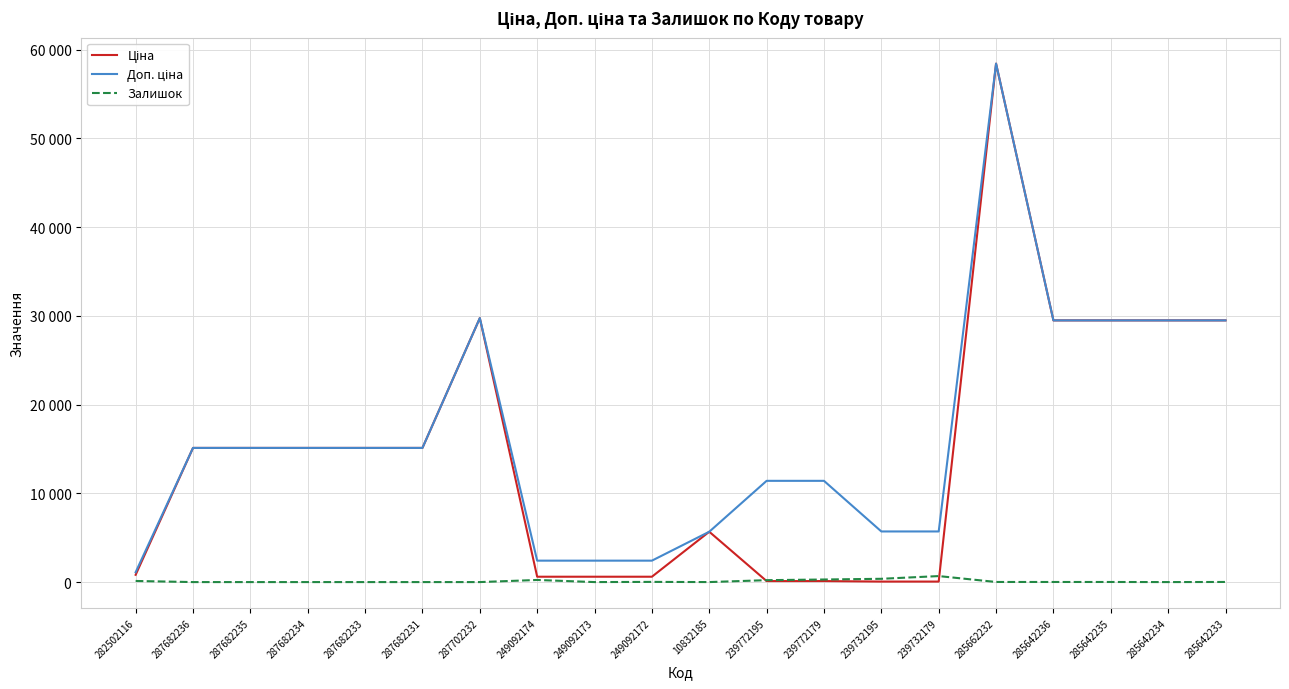

Is the value of Доп. ціна at 10832185 greater than the value of Залишок at 287682234?

Yes